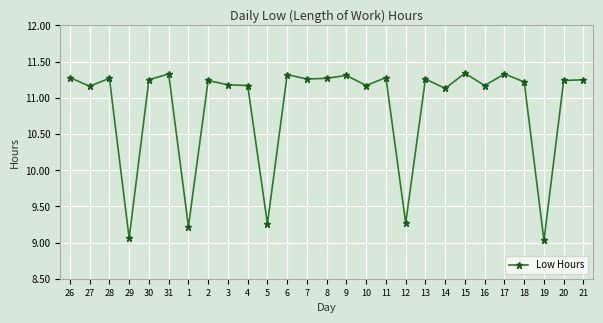

What is the sum of the values at 4 and 15?

22.5